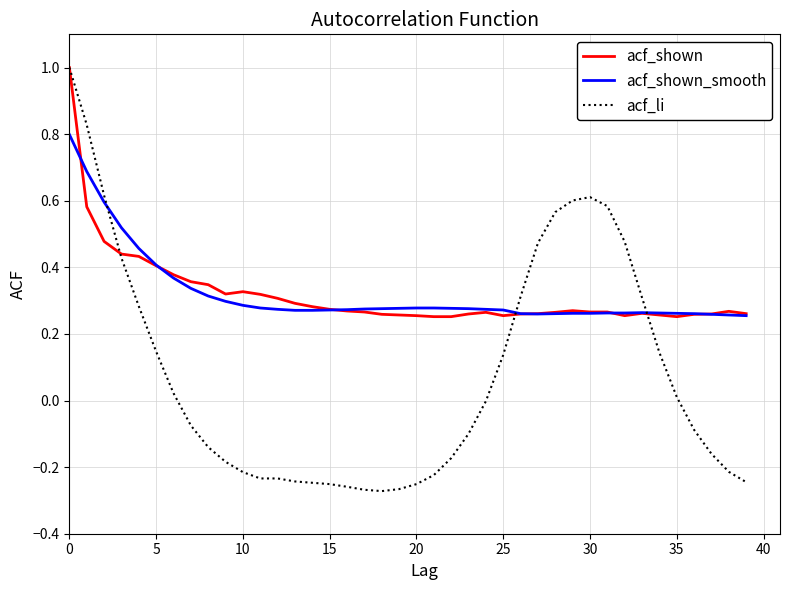

Which series has the widest spread of values?

acf_li